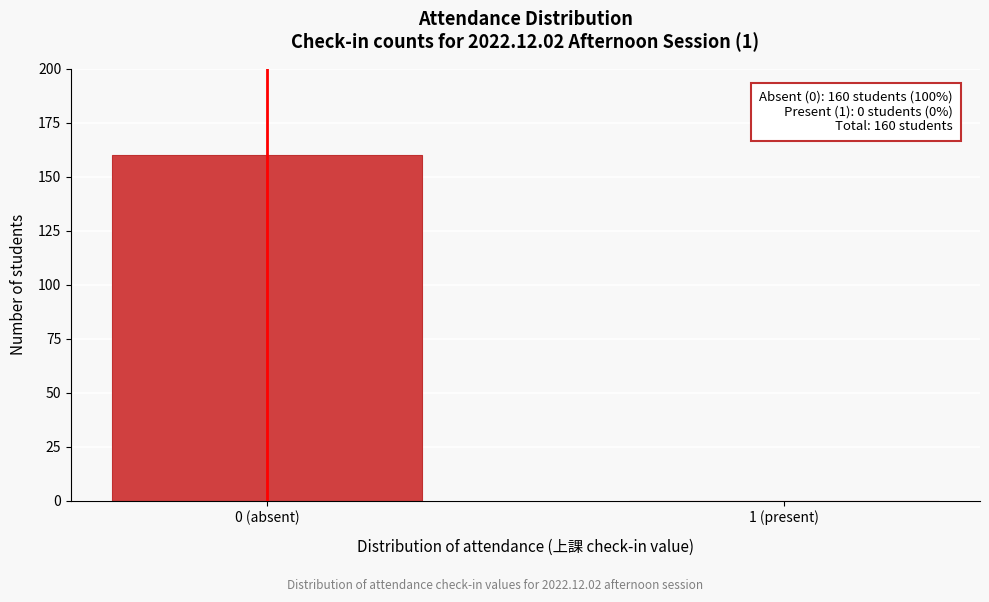

Reading right to left, transcribe all the data shown in this chart.

1 (present)=0	0 (absent)=160